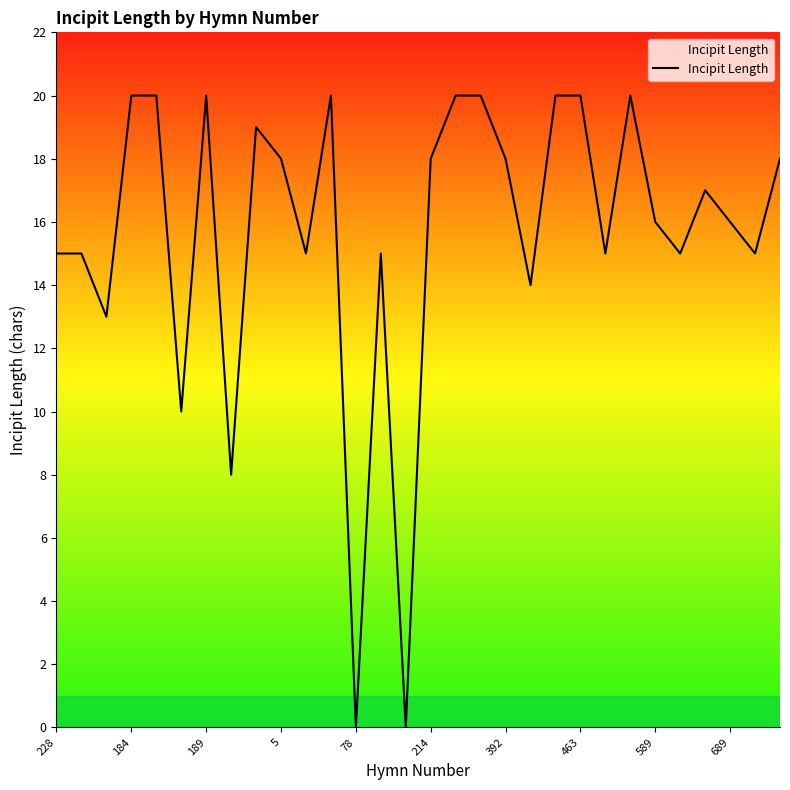

What is the difference between the maximum and minimum values?

20